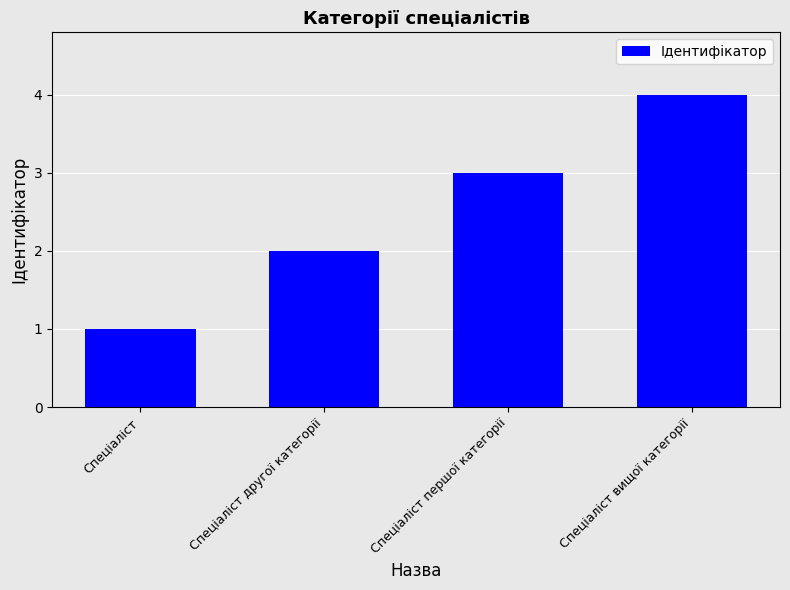

Is it true that the value at Спеціаліст першої категорії is 3?

True